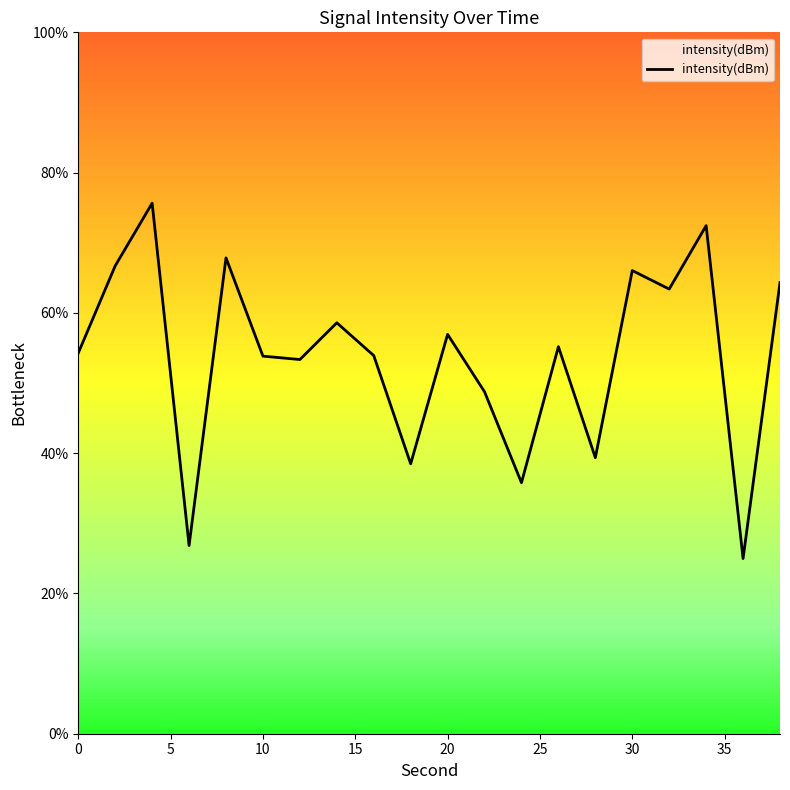

What is the greatest value displayed?

75.6